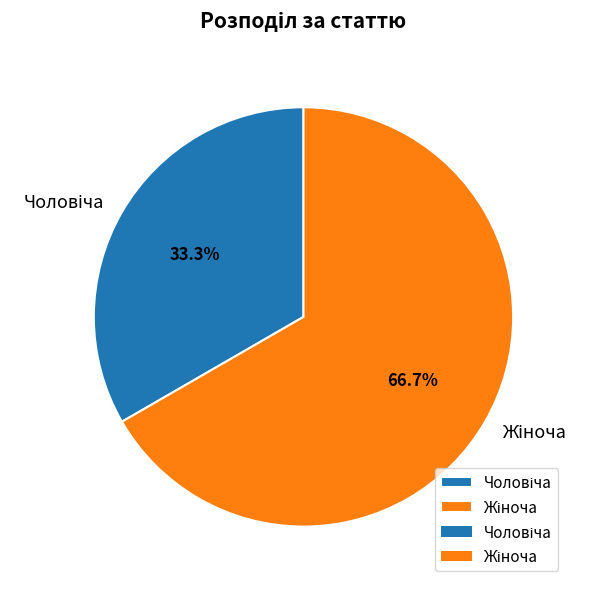

Does any single category account for the majority?

Yes